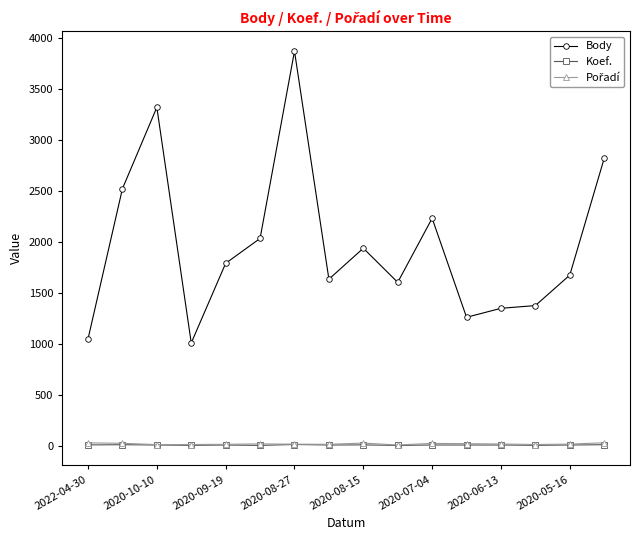

How many Koef. values are between 7 and 8?

9